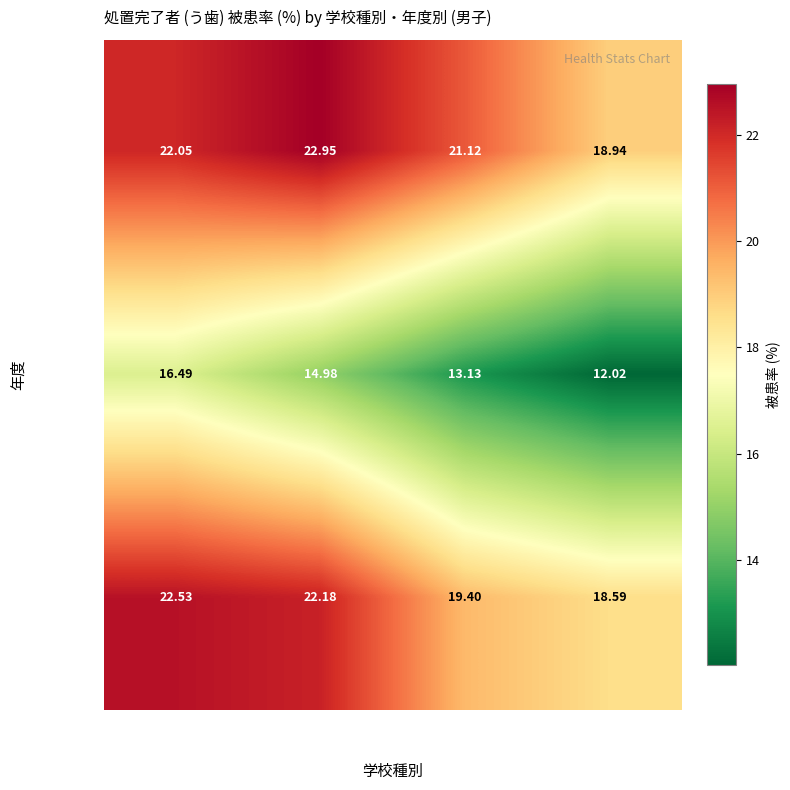

At how many categories does at least one series exceed 15?

4